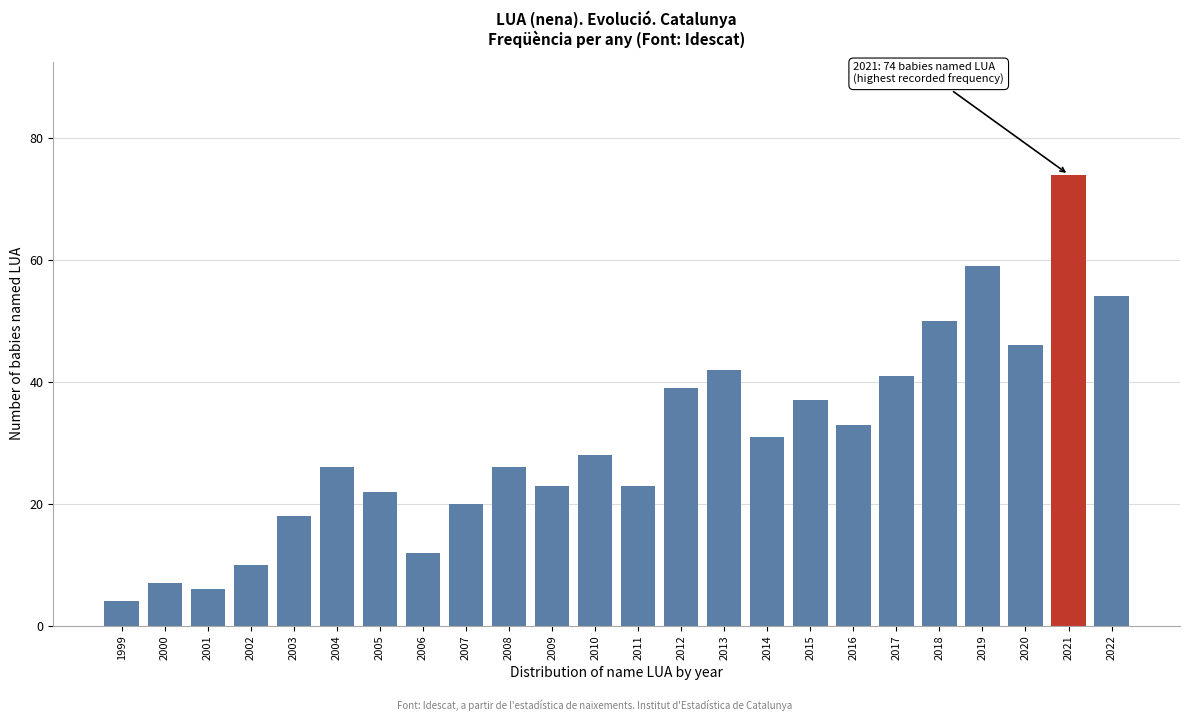

Reading left to right, transcribe all the data shown in this chart.

1999=4	2000=7	2001=6	2002=10	2003=18	2004=26	2005=22	2006=12	2007=20	2008=26	2009=23	2010=28	2011=23	2012=39	2013=42	2014=31	2015=37	2016=33	2017=41	2018=50	2019=59	2020=46	2021=74	2022=54